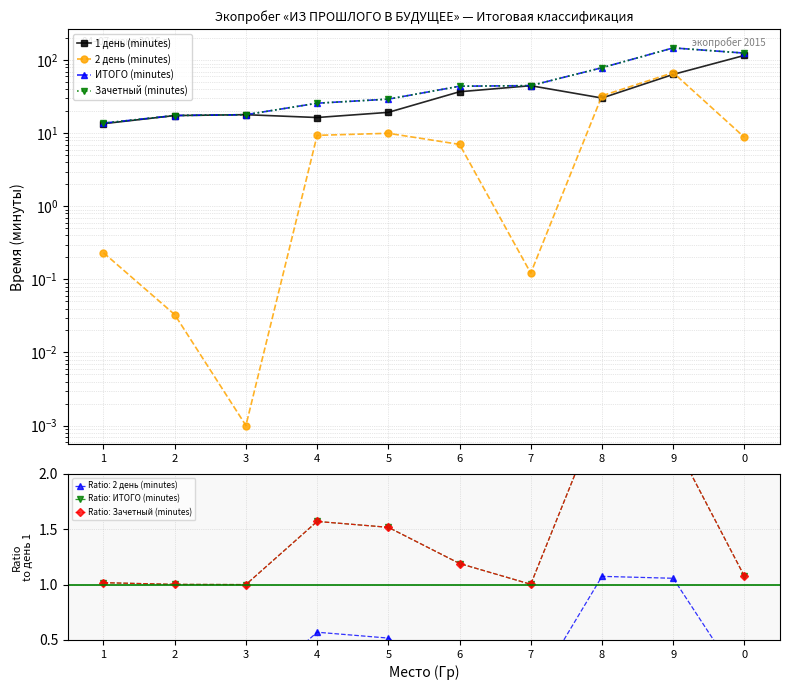

What is the sum of the Ratio: Зачетный (minutes) values at 5 and 4?

3.1